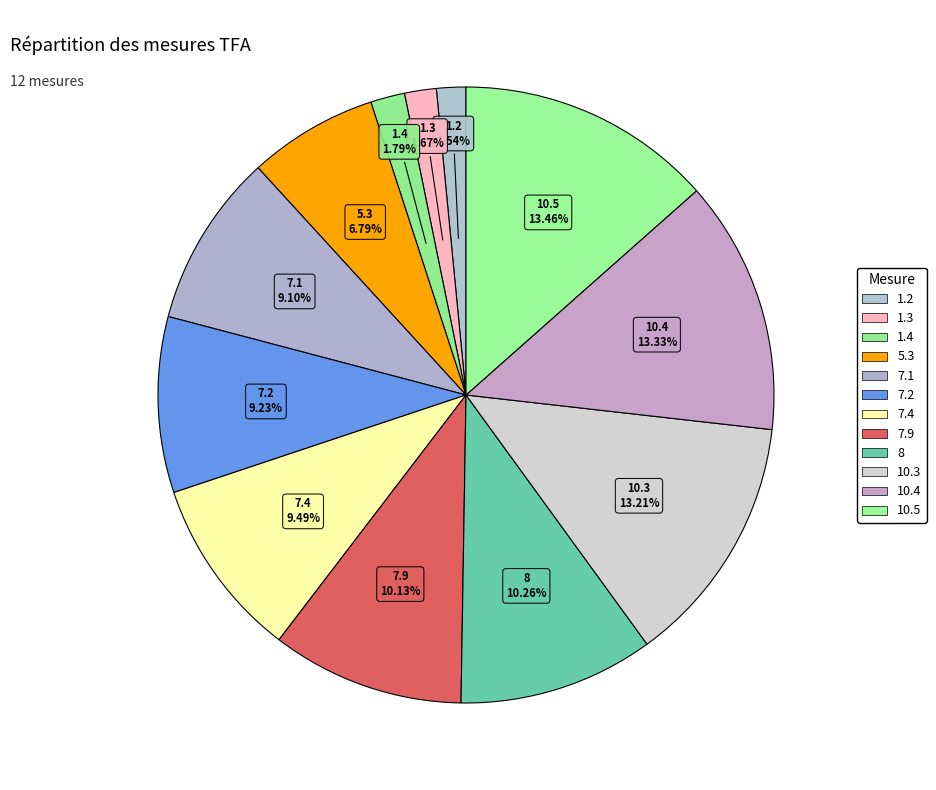

How much of the chart is everything except 7.2?

90.8%